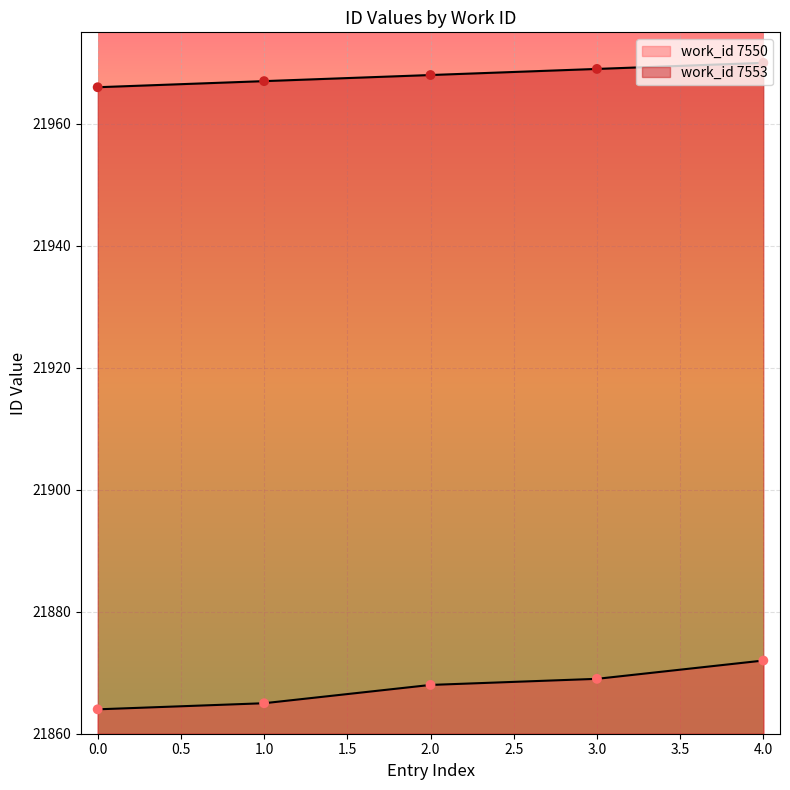

What are all the series names shown in the legend?

work_id_7550, work_id_7553